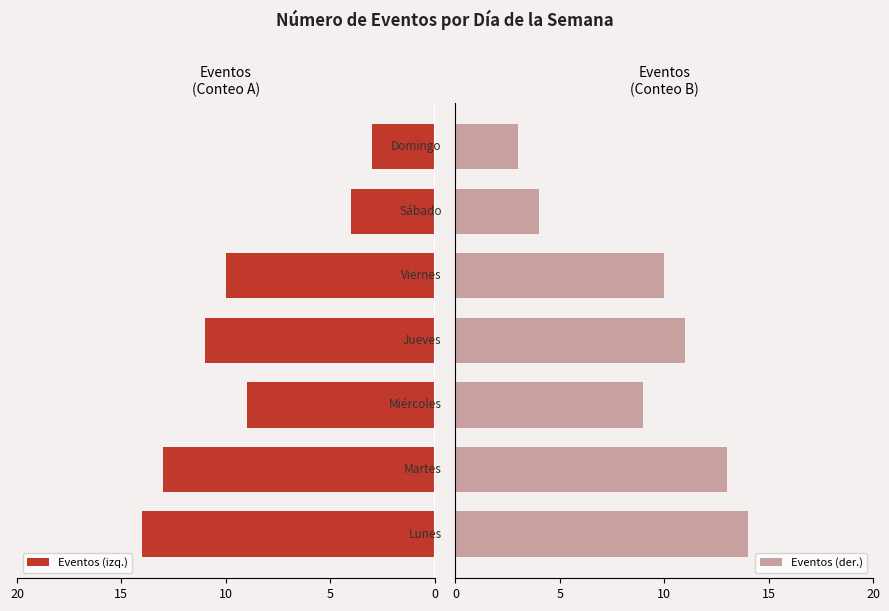

What is the minimum value for Eventos (der.)?

3